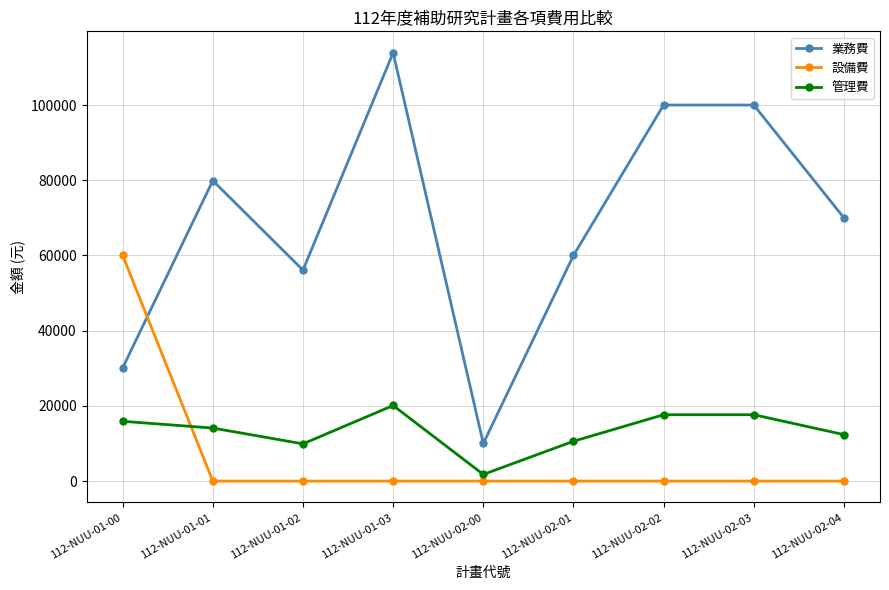

Is the value of 管理費 at 112-NUU-01-00 greater than the value of 業務費 at 112-NUU-02-02?

No